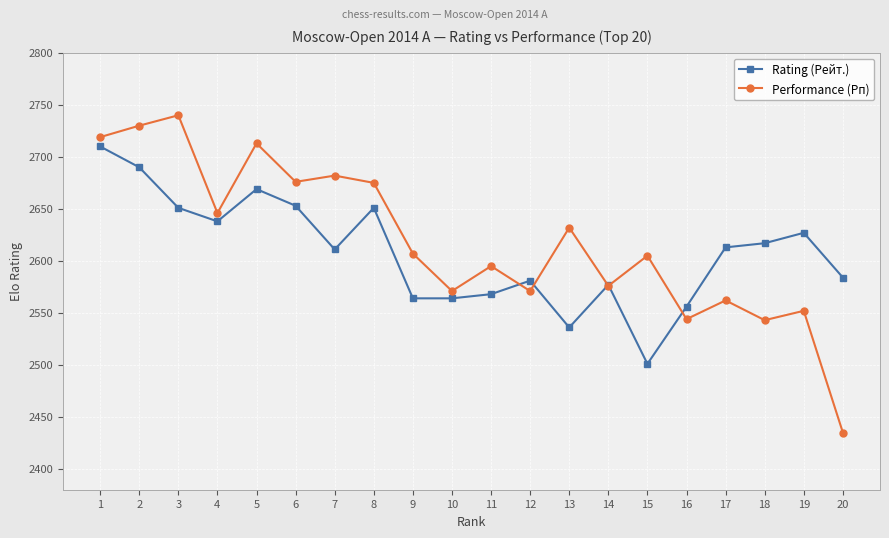

What is the sum of all Rating (Рейт.) values?

52161